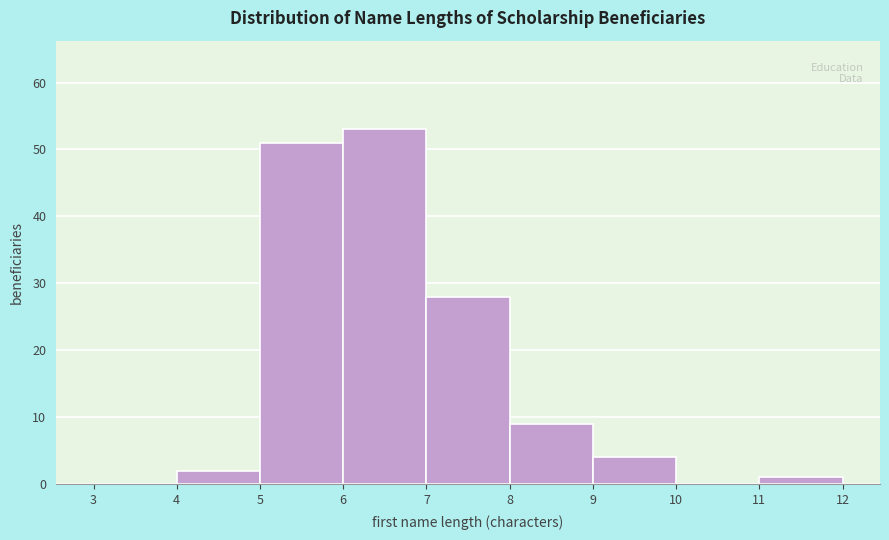

Reading left to right, transcribe this chart: for each bar, give the range it covers on the x-axis and its height. The values are not printed on the chart, so give them approximately, as read against the axis.

3 to 4: 0
4 to 5: 2
5 to 6: 51
6 to 7: 53
7 to 8: 28
8 to 9: 9
9 to 10: 4
10 to 11: 0
11 to 12: 1